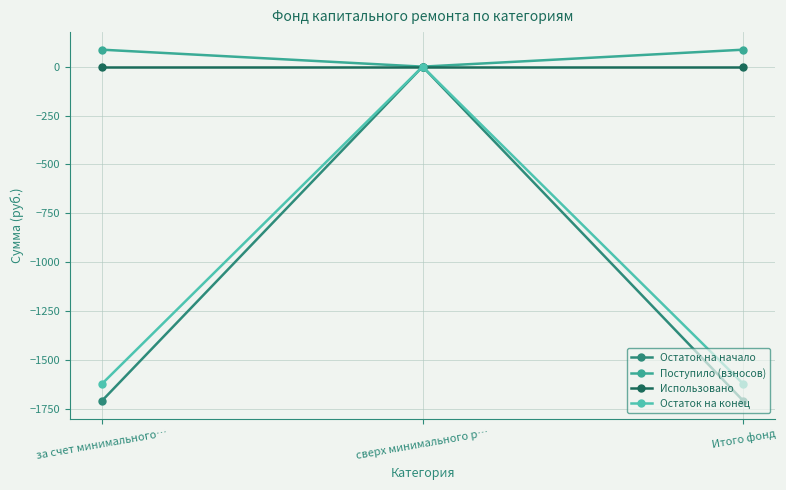

Is the value of Поступило (взносов) at сверх минимального р… greater than the value of Остаток на начало at Итого фонд?

Yes